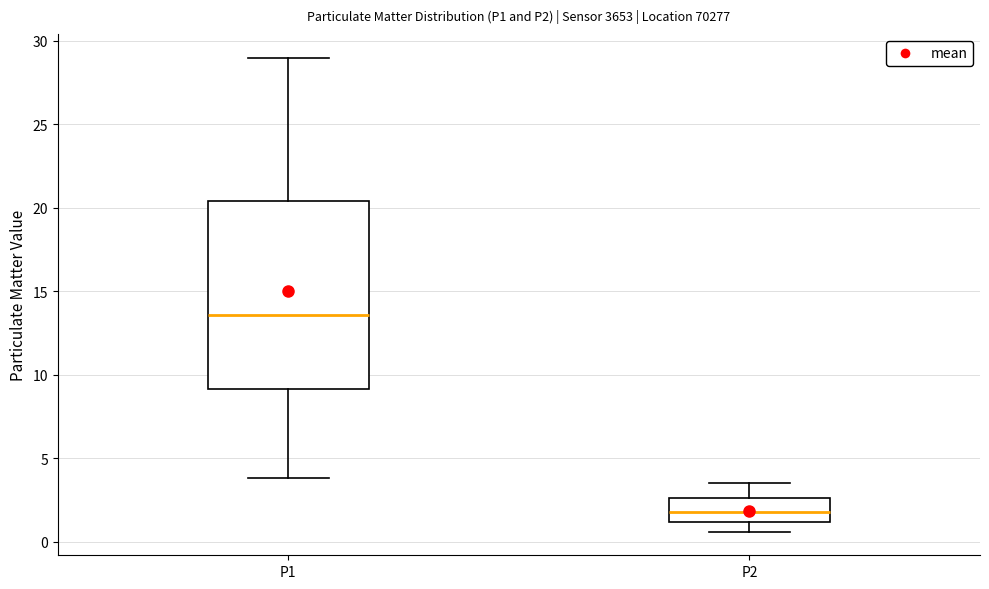

Which box's median line is the highest?

P1